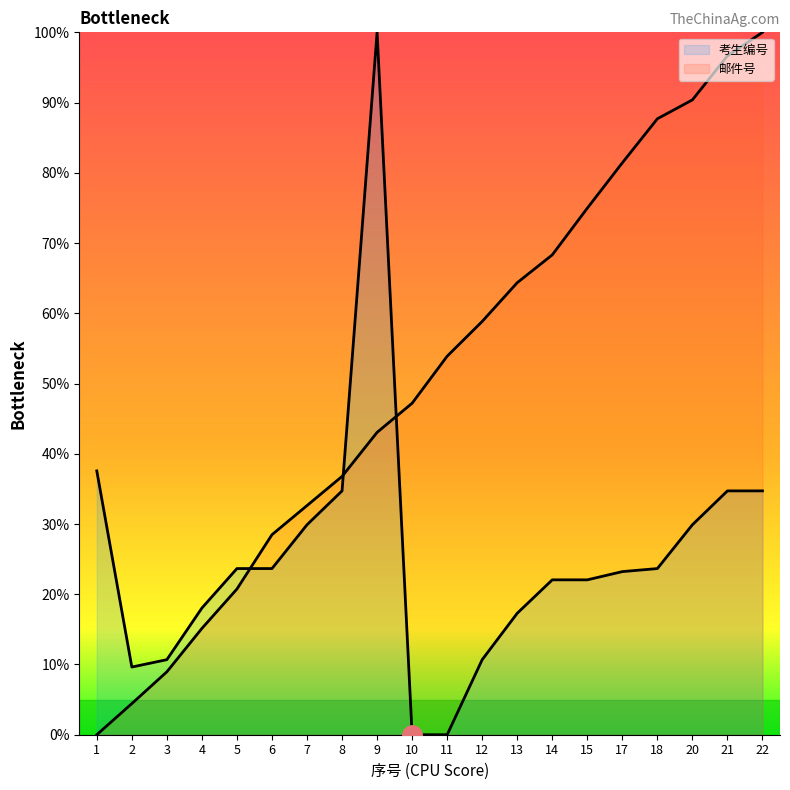

Reading left to right, what are all the values shown in this chart?

考生编号: 37.6	9.6	10.7	18.0	23.7	23.7	29.9	34.7	100.0	0.0	0.0	10.7	17.3	22.1	22.1	23.2	23.7	29.9	34.7	34.7
邮件号: 0.0	4.4	9.0	15.1	20.7	28.5	32.6	36.8	43.0	47.2	53.9	58.8	64.4	68.3	75.0	81.4	87.7	90.4	96.7	100.0